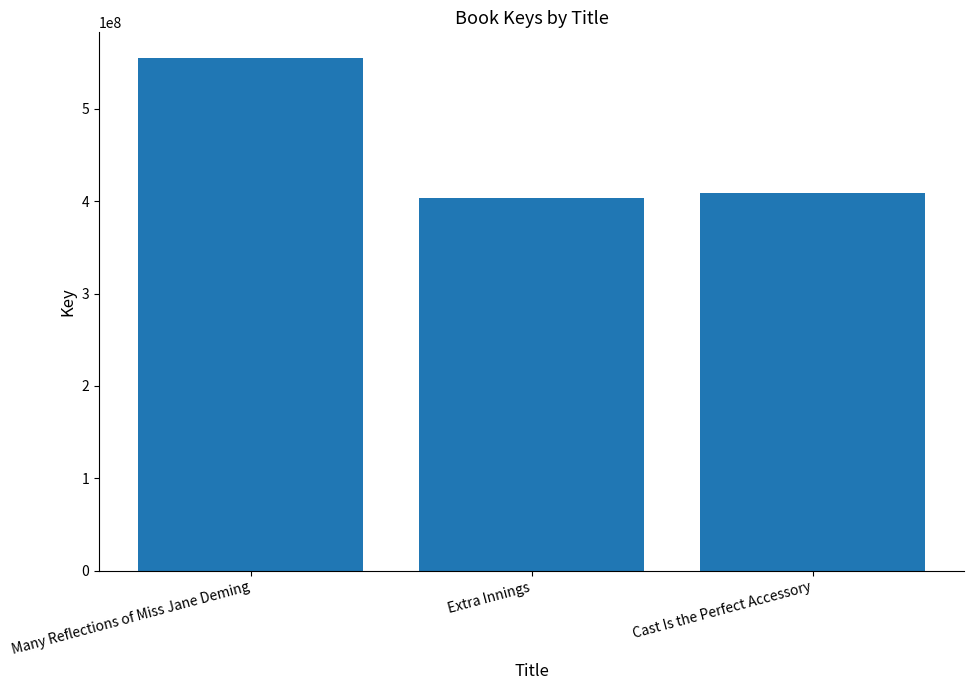

What is the difference between the values at Cast Is the Perfect Accessory and Many Reflections of Miss Jane Deming?

146450086